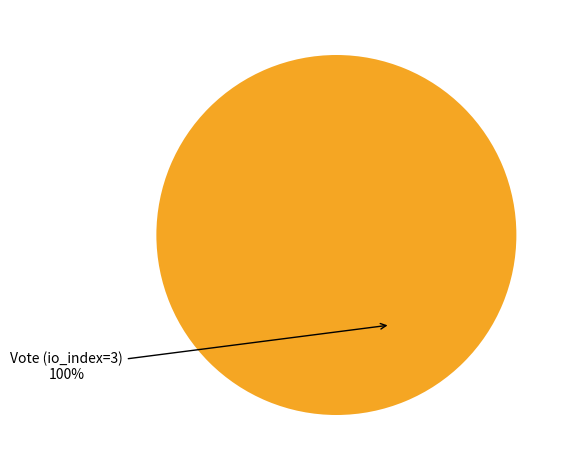

What is the largest slice in the pie chart?

Vote (io_index=3)